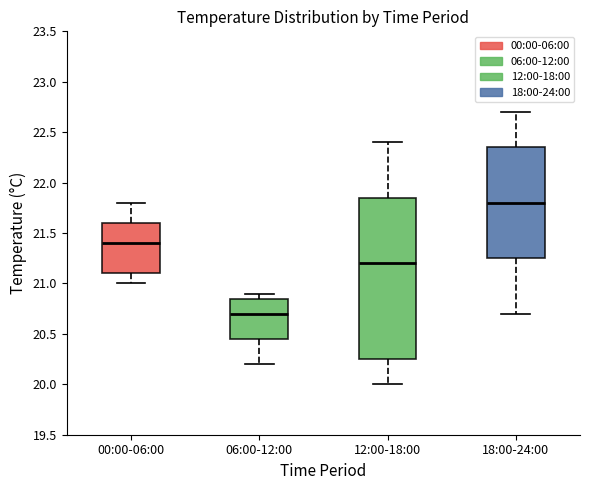

Reading left to right, read every box against the y-axis: the position of its median line, the range the box covers, and the ends of its whiskers. The values are not printed on the chart, so give them approximately, as read against the axis.

00:00-06:00: median 21.40, box 21.10 to 21.60, whiskers 21.00 to 21.80
06:00-12:00: median 20.70, box 20.45 to 20.85, whiskers 20.20 to 20.90
12:00-18:00: median 21.20, box 20.25 to 21.85, whiskers 20.00 to 22.40
18:00-24:00: median 21.80, box 21.25 to 22.35, whiskers 20.70 to 22.70